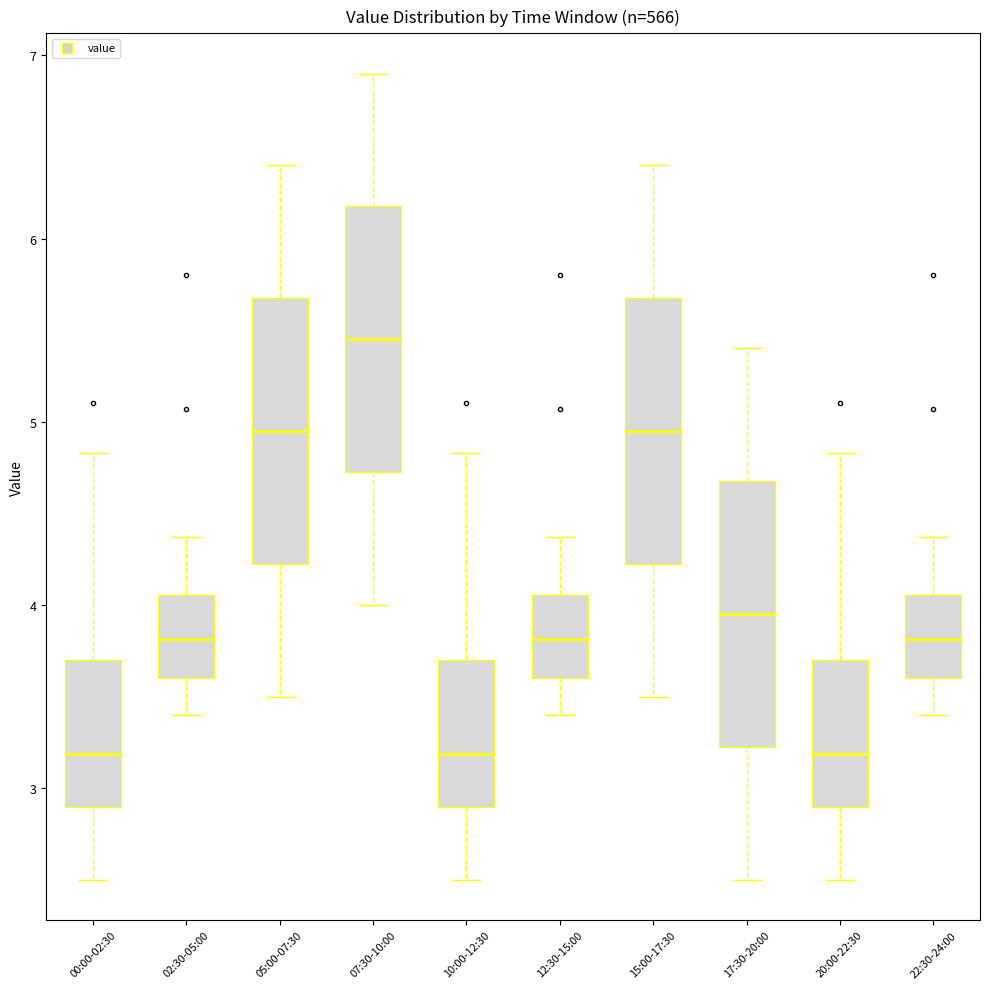

Reading left to right, read every box against the y-axis: the position of its median line, the range the box covers, and the ends of its whiskers. The values are not printed on the chart, so give them approximately, as read against the axis.

00:00-02:30: median 3.2, box 2.9 to 3.7, whiskers 2.5 to 4.8
02:30-05:00: median 3.8, box 3.6 to 4.1, whiskers 3.4 to 4.4
05:00-07:30: median 5.0, box 4.2 to 5.7, whiskers 3.5 to 6.4
07:30-10:00: median 5.5, box 4.7 to 6.2, whiskers 4.0 to 6.9
10:00-12:30: median 3.2, box 2.9 to 3.7, whiskers 2.5 to 4.8
12:30-15:00: median 3.8, box 3.6 to 4.1, whiskers 3.4 to 4.4
15:00-17:30: median 5.0, box 4.2 to 5.7, whiskers 3.5 to 6.4
17:30-20:00: median 4.0, box 3.2 to 4.7, whiskers 2.5 to 5.4
20:00-22:30: median 3.2, box 2.9 to 3.7, whiskers 2.5 to 4.8
22:30-24:00: median 3.8, box 3.6 to 4.1, whiskers 3.4 to 4.4